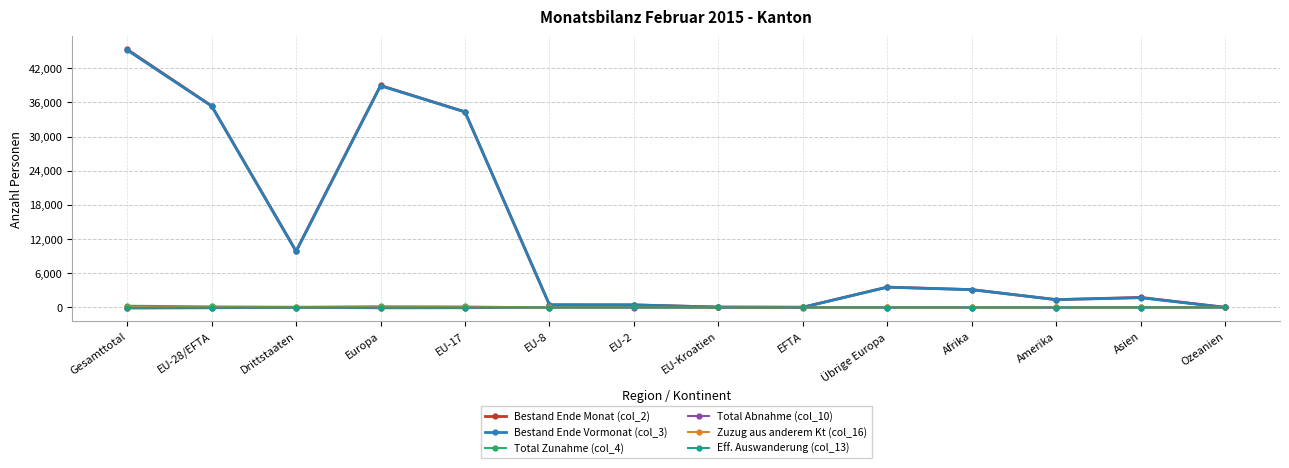

At which category does Bestand Ende Vormonat (col_3) reach its first local peak?

Europa